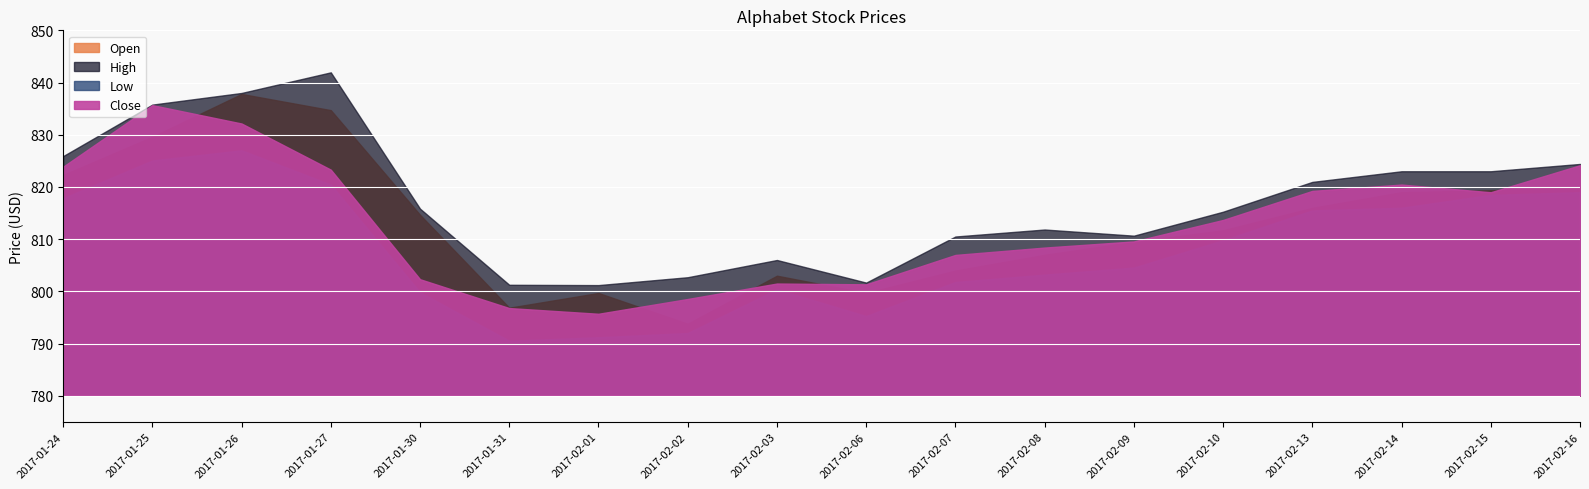

How many interior local valleys does the Low series have?

2